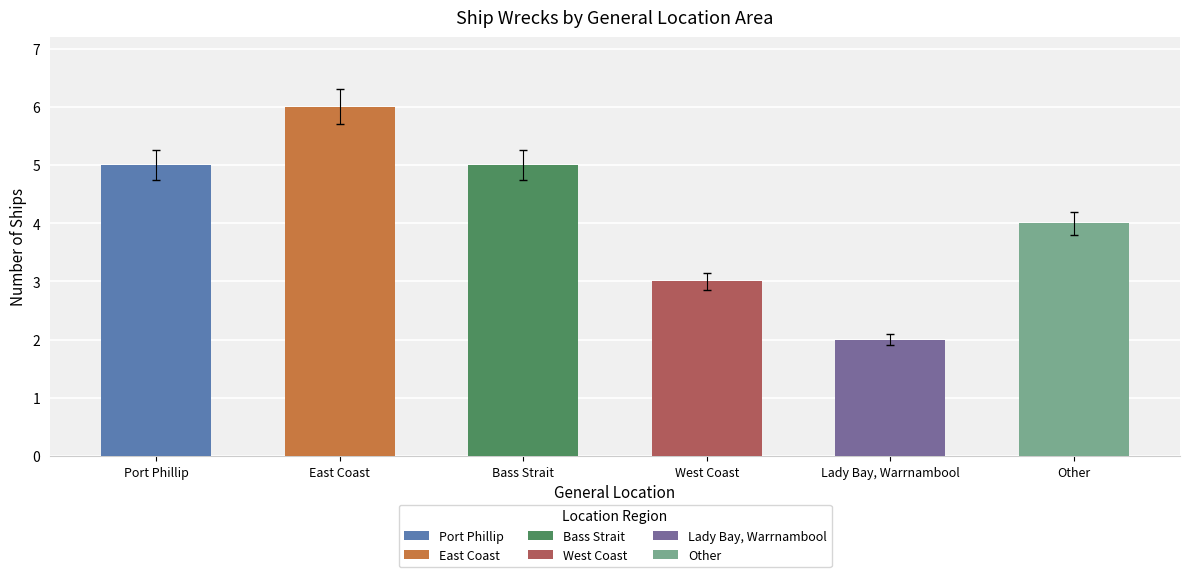

What is the change in value from East Coast to Other?

-2